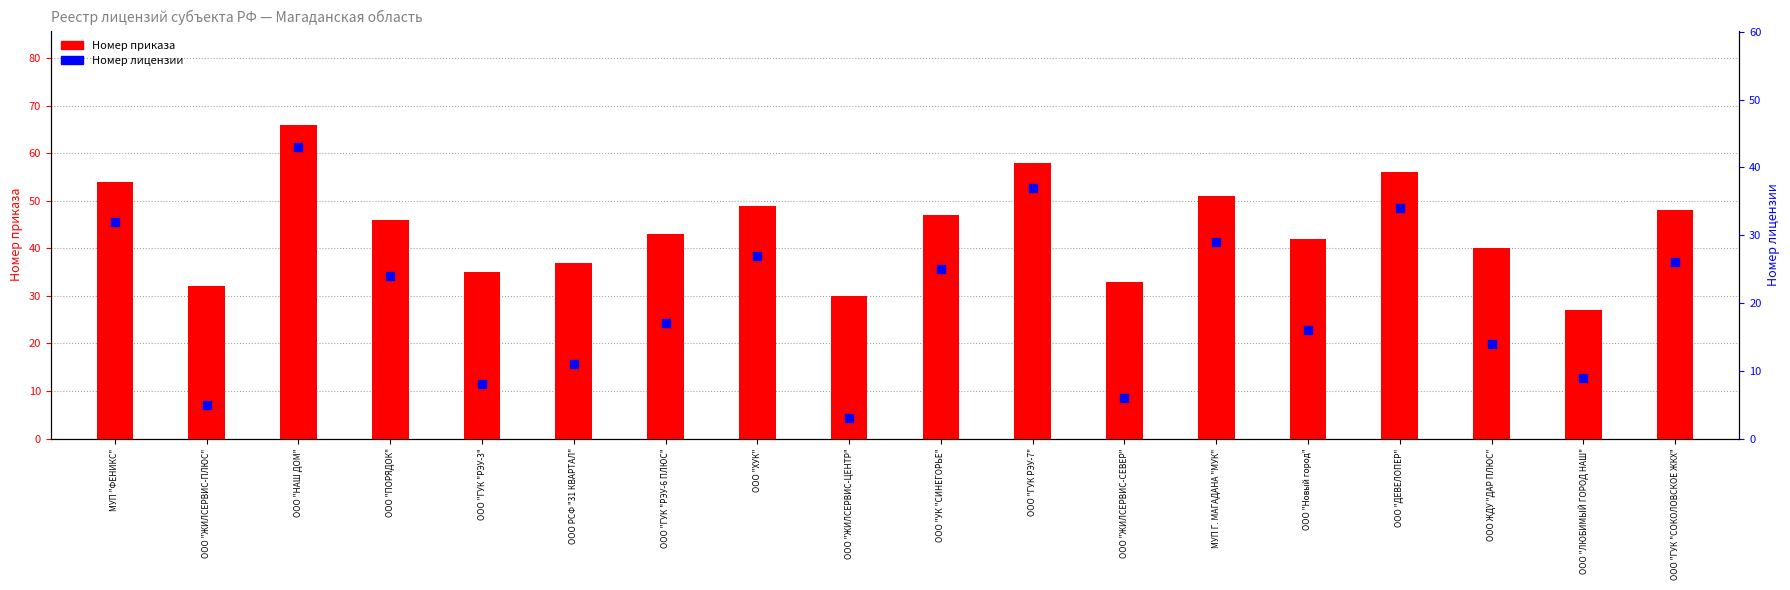

What are all the series names shown in the legend?

Номер приказа, Номер лицензии